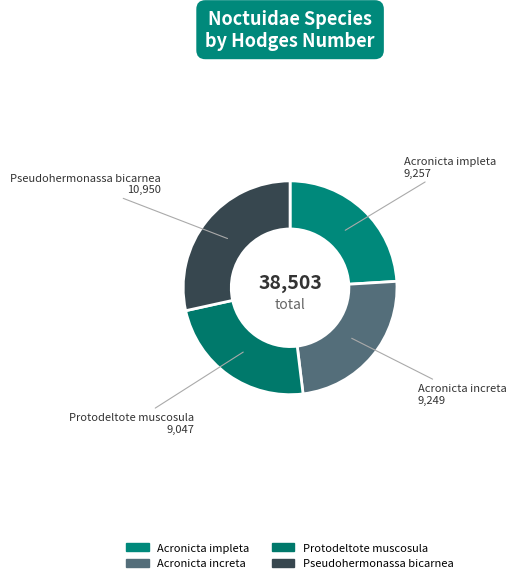

Which slice is the smallest?

Protodeltote muscosula